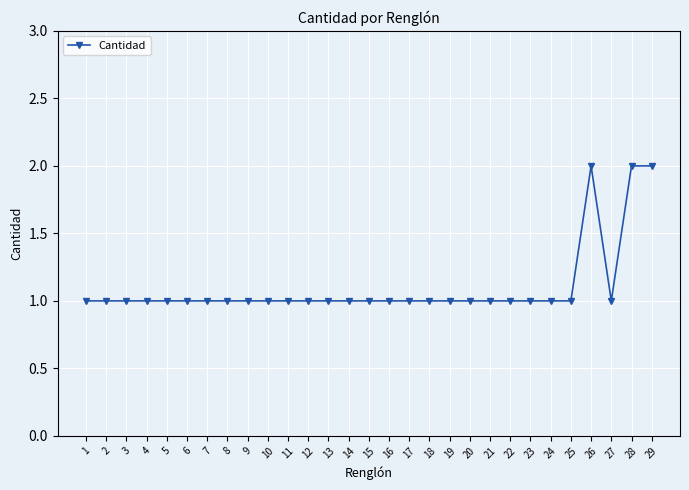

How many lines are shown in the chart?

1